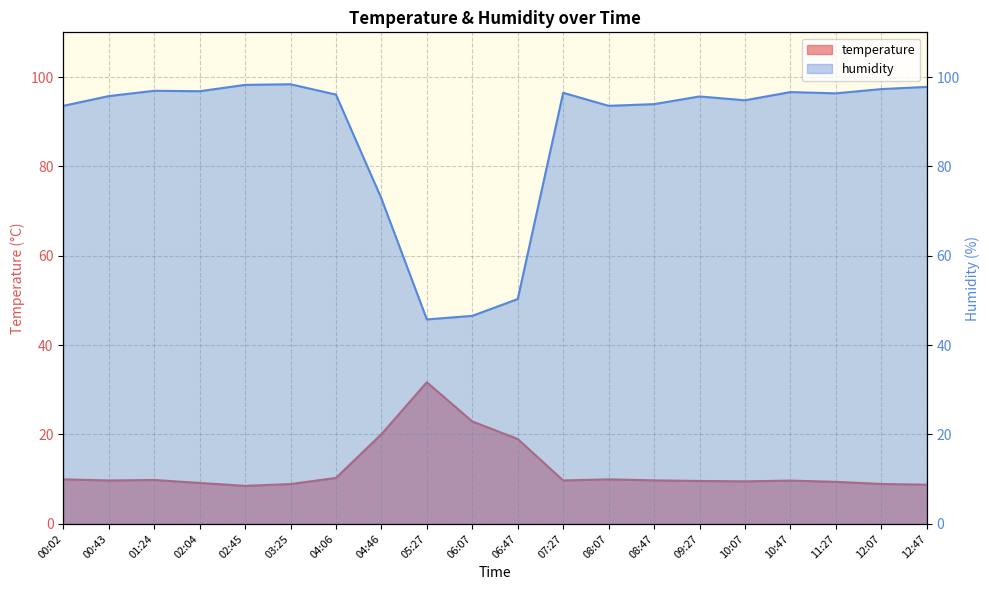

What are all the series names shown in the legend?

temperature, humidity